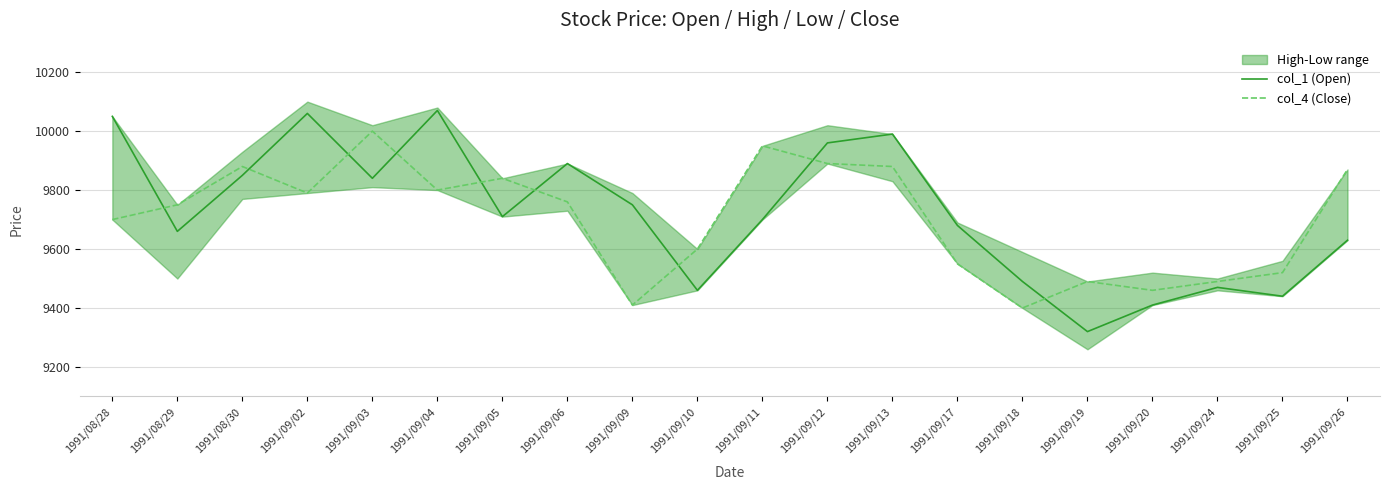

Which series has the largest range (max minus min)?

col_1 (Open)